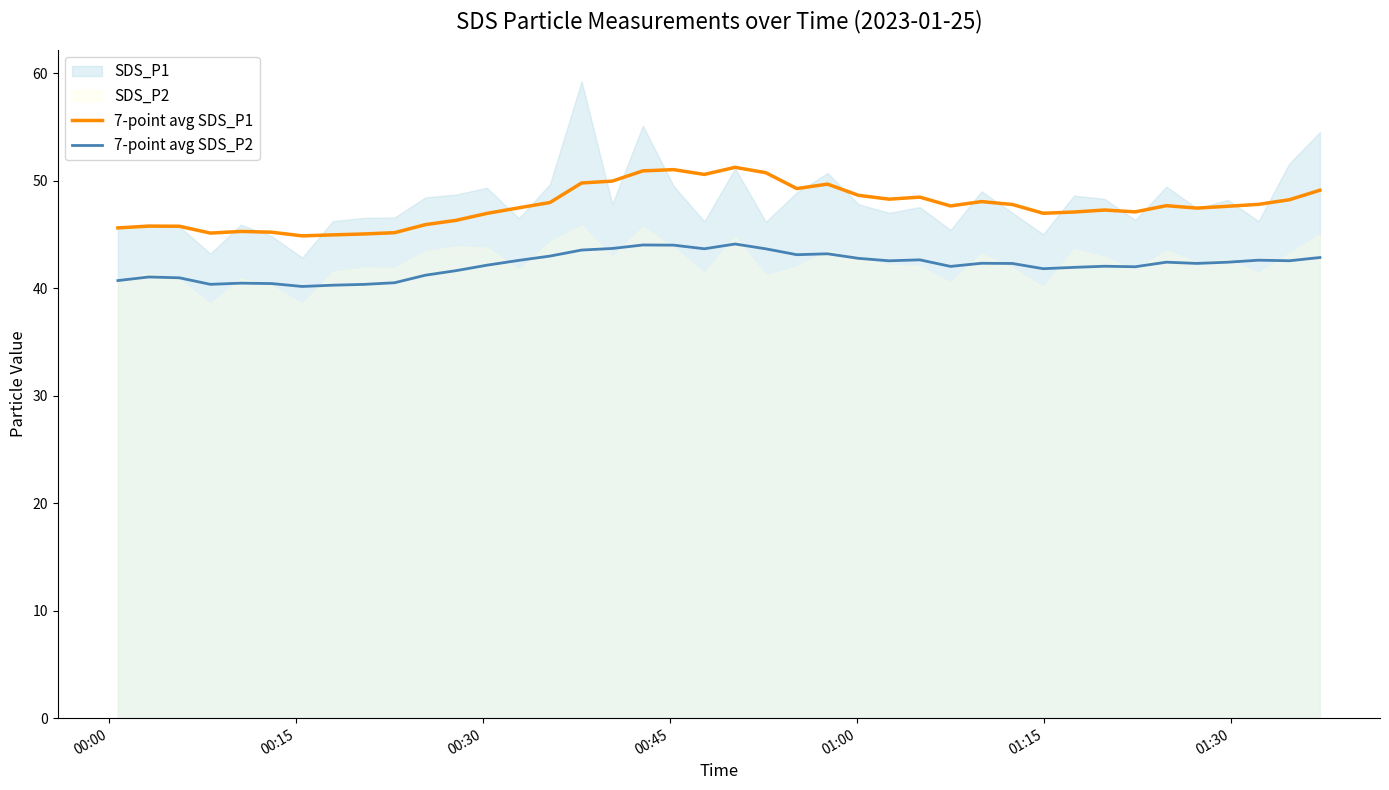

True or false: 7-point avg SDS_P2 and 7-point avg SDS_P1 cross at least once.

False